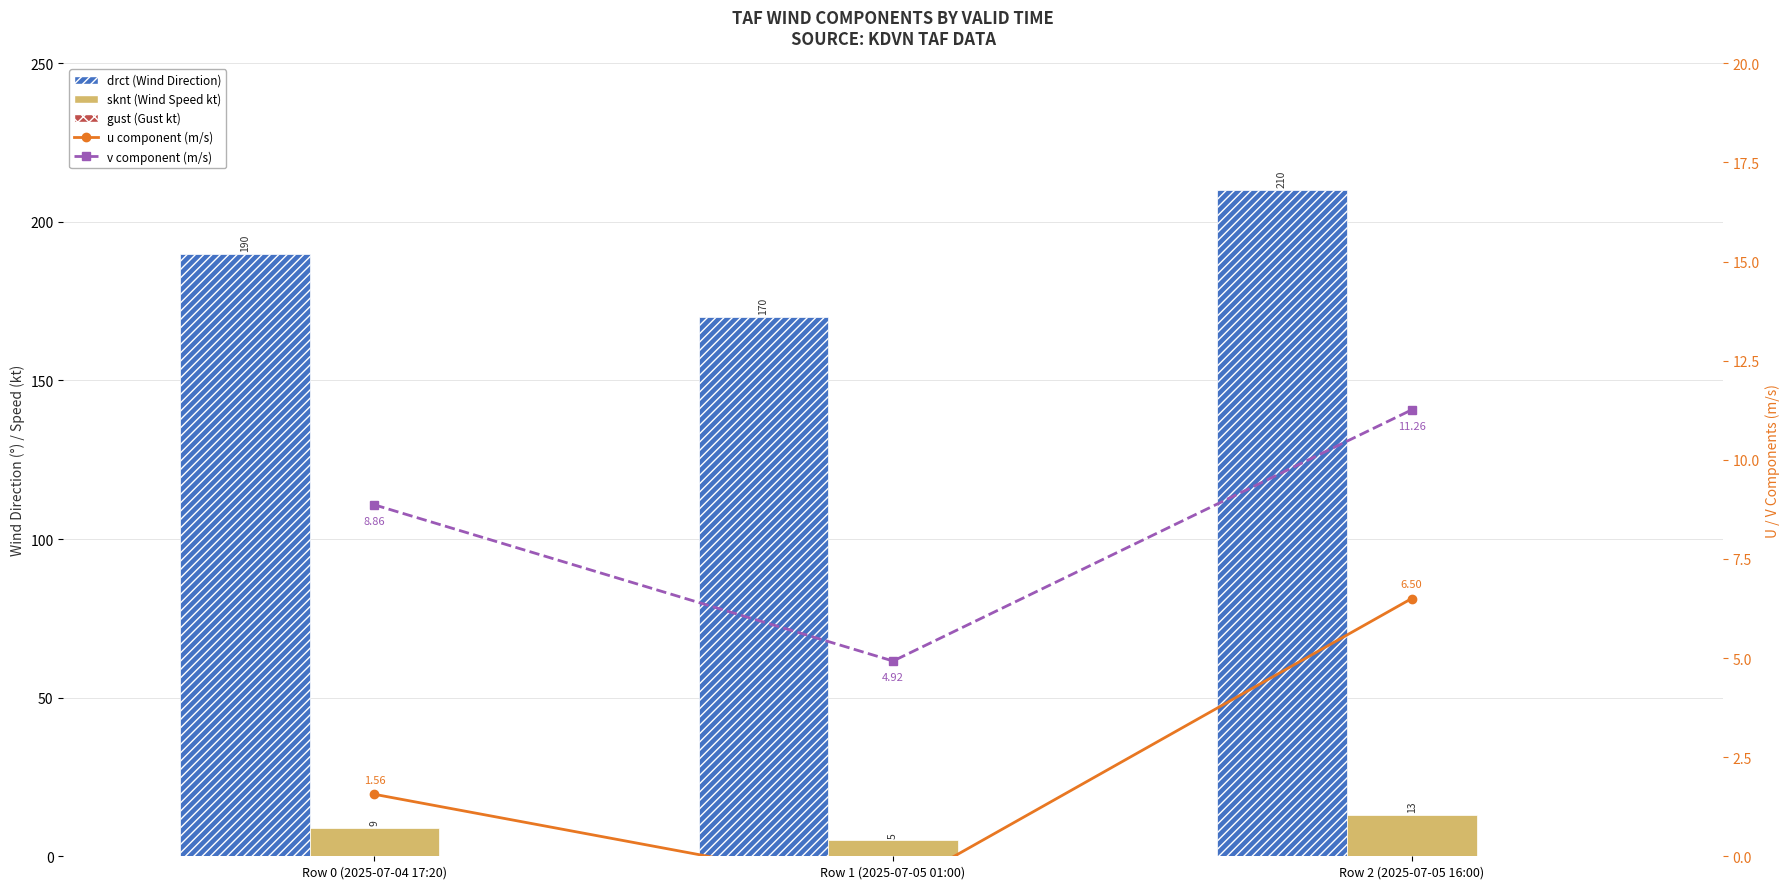

How many distinct data groups are displayed?

5